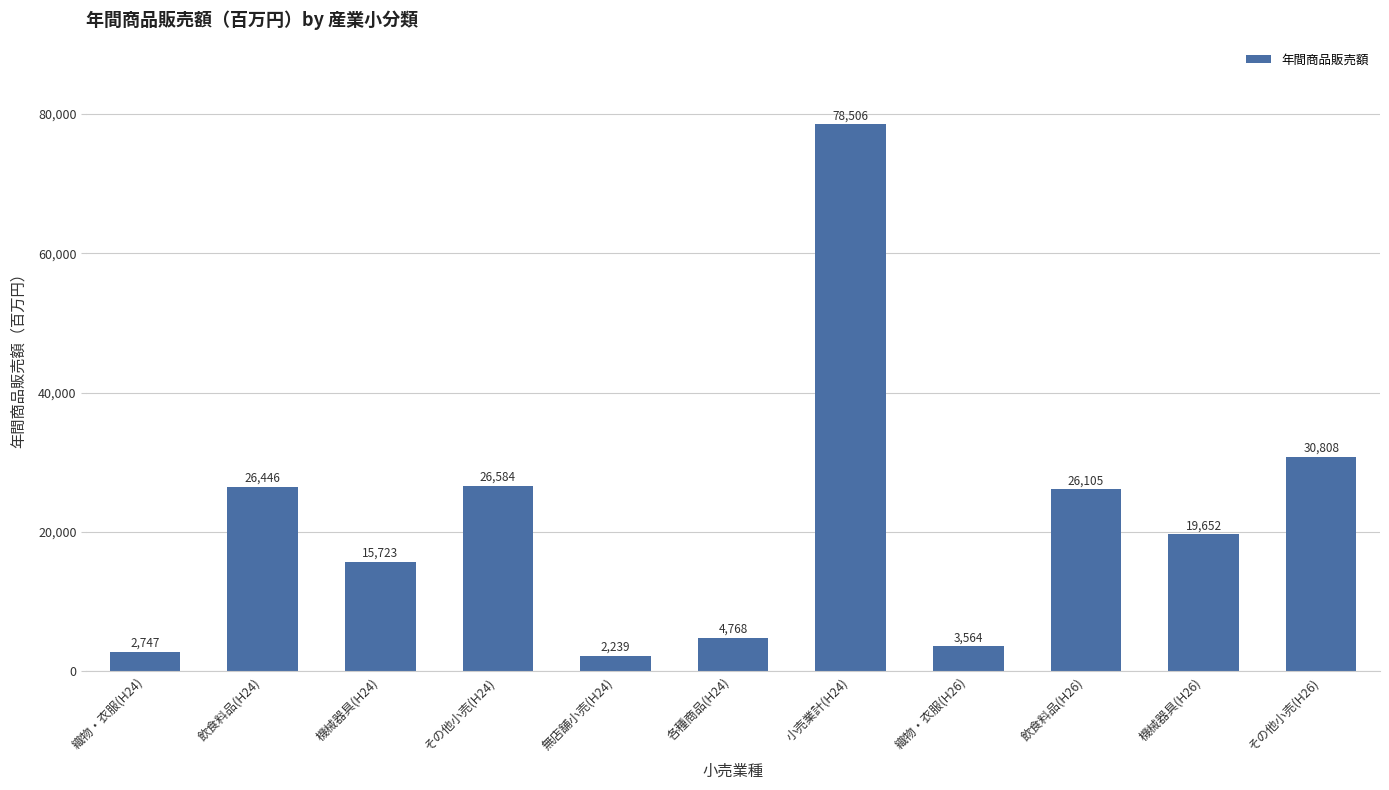

Reading left to right, what are all the values shown in this chart?

織物・衣服(H24)=2747	飲食料品(H24)=26446	機械器具(H24)=15723	その他小売(H24)=26584	無店舗小売(H24)=2239	各種商品(H24)=4768	小売業計(H24)=78506	織物・衣服(H26)=3564	飲食料品(H26)=26105	機械器具(H26)=19652	その他小売(H26)=30808